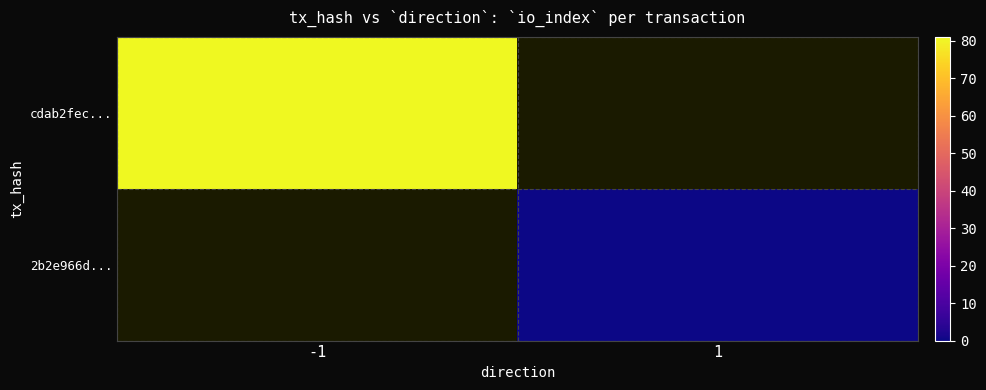

Which label corresponds to the largest value in the chart?

-1